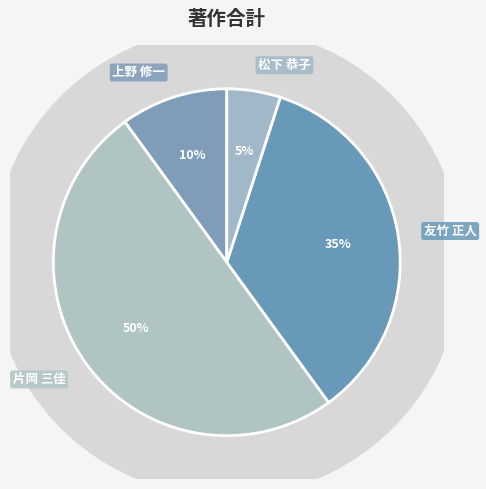

What percentage do 友竹 正人 and 片岡 三佳 together represent?

85.0%